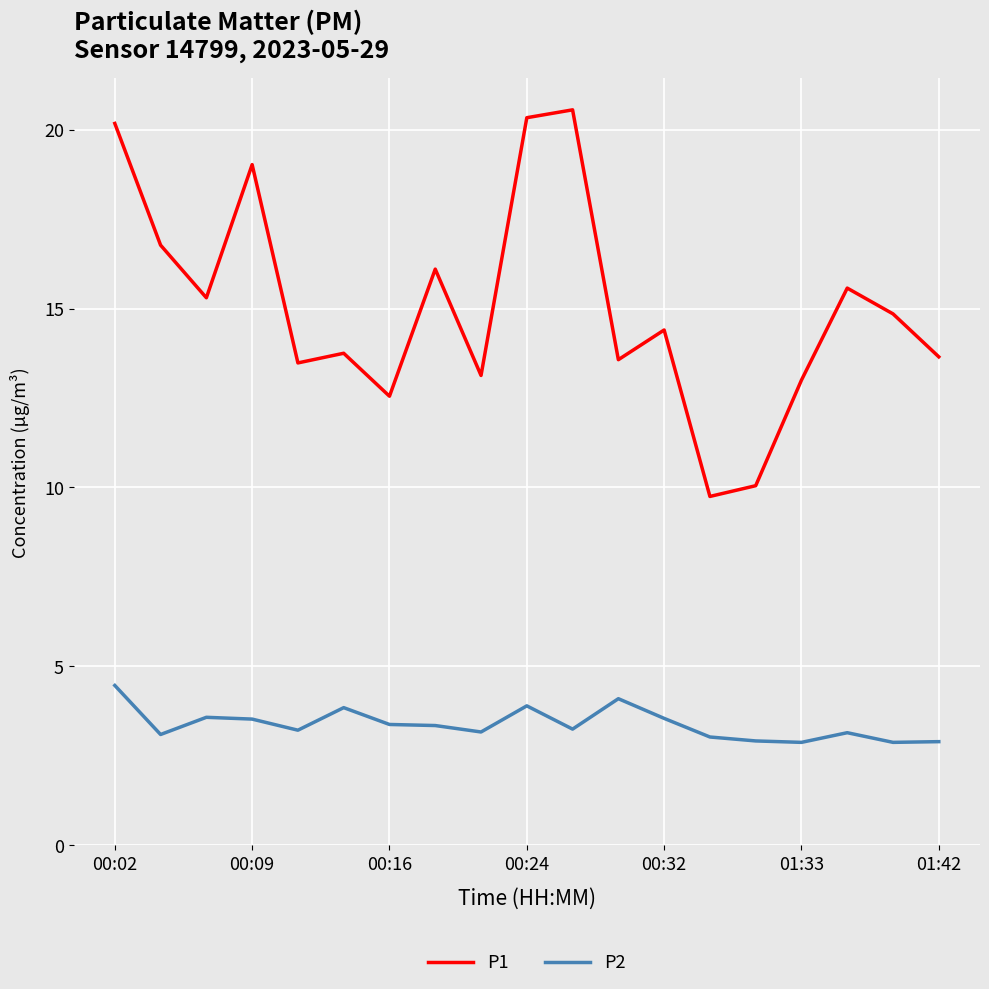

True or false: P2 and P1 intersect in this chart.

False